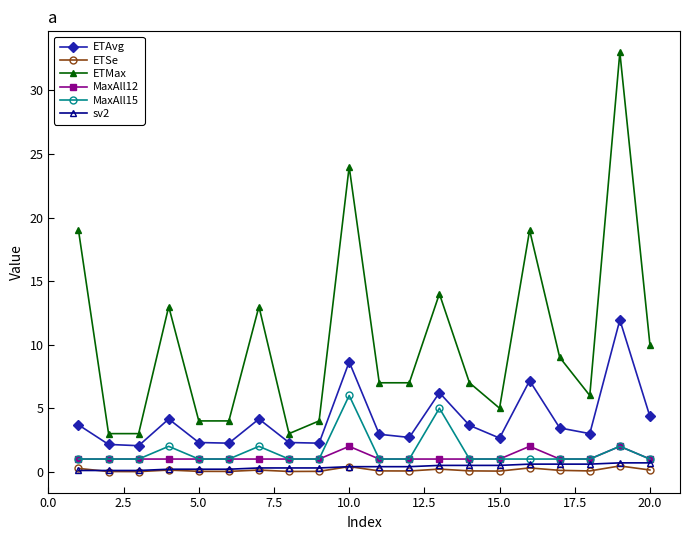

In ETMax, how many points are higher than both neighbors (excluding endpoints)?

6